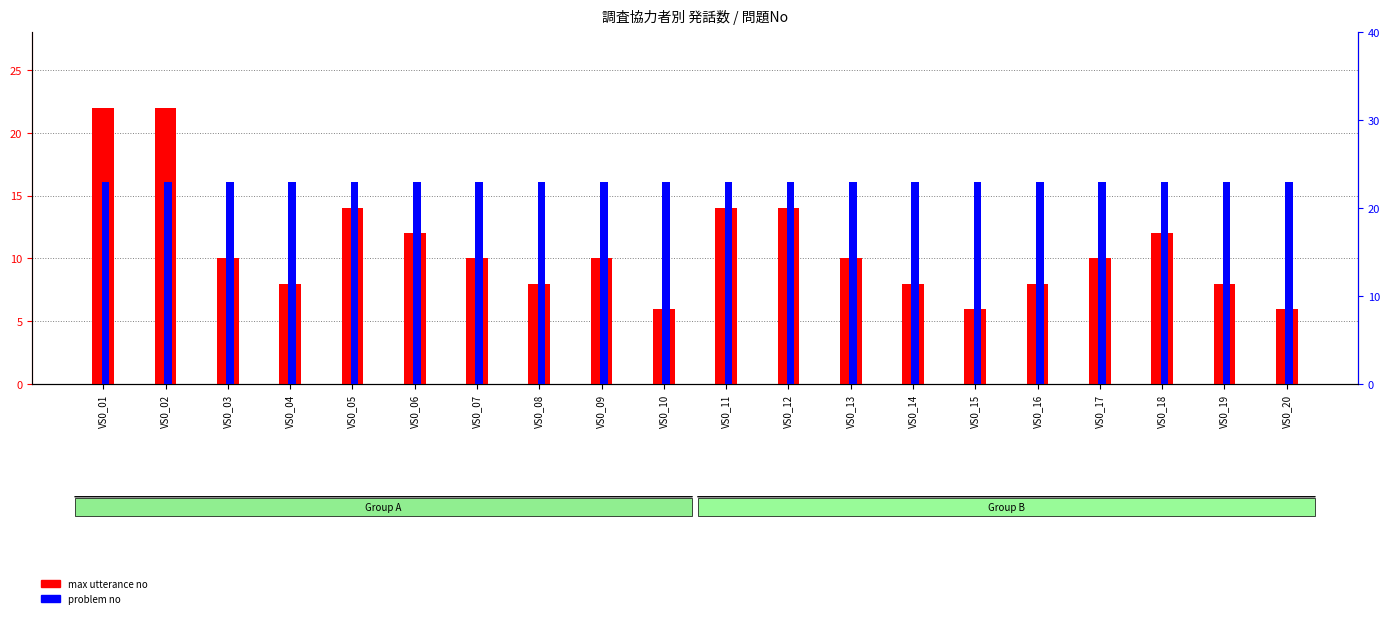

The value of problem no at VS0_06 is 31. True or false?

False